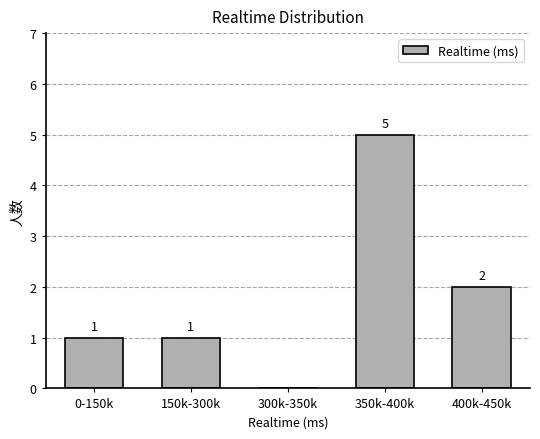

Reading left to right, what are all the values shown in this chart?

0-150k=1	150k-300k=1	300k-350k=0	350k-400k=5	400k-450k=2